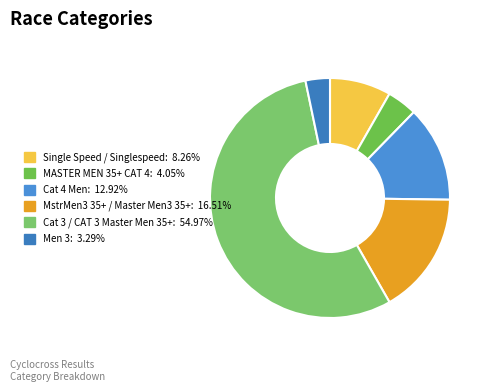

Count the number of slices in the pie.

6